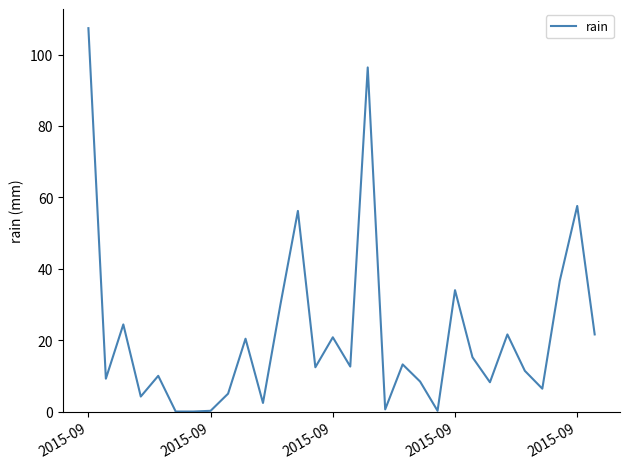

At which label does the data first exceed 12?

2015-09